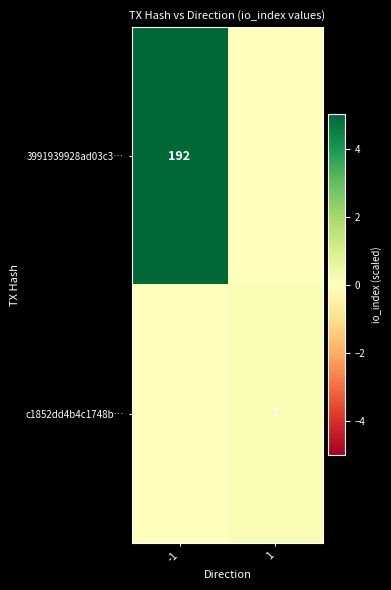

The c1852dd4b4c1748b… series shows 0.1 at 1. True or false?

False